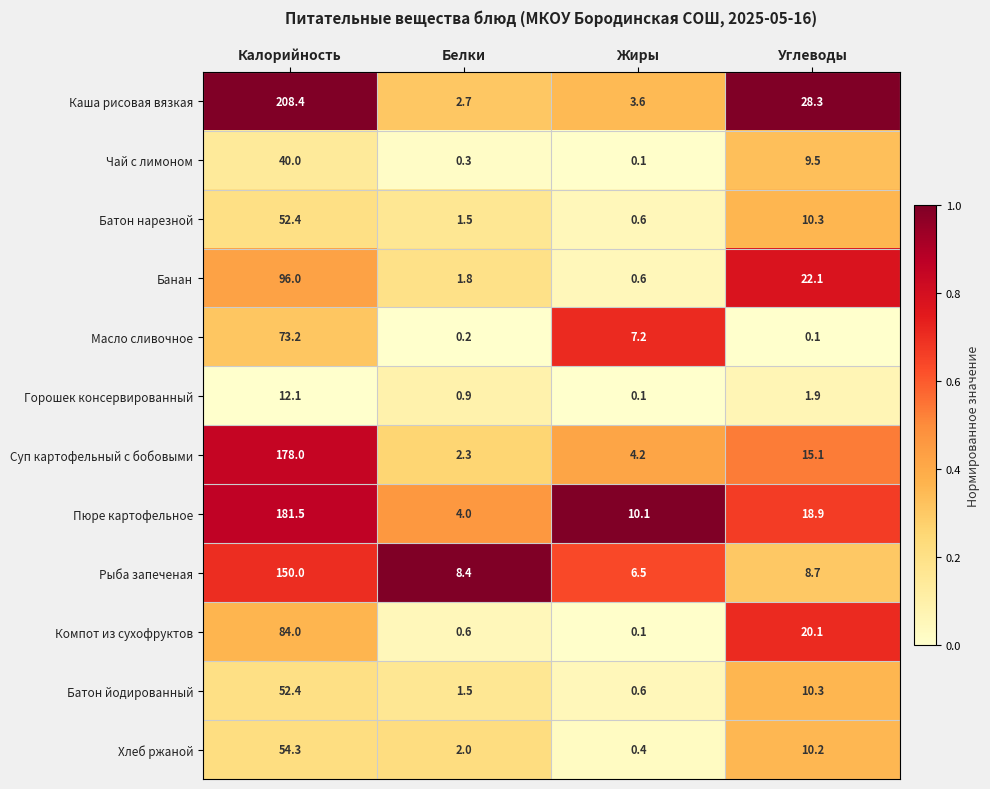

Rank the categories by Суп картофельный с бобовыми value from lowest to highest.

Белки, Жиры, Углеводы, Калорийность